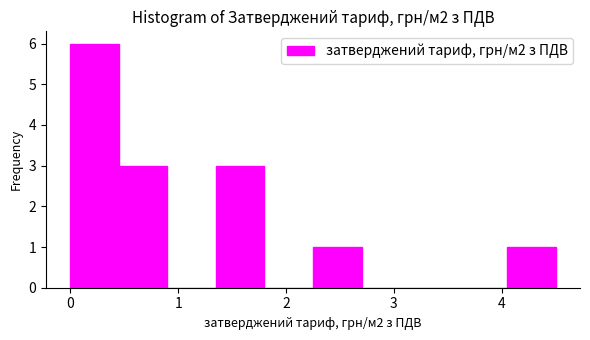

Reading left to right, transcribe this chart: for each bar, give the range it covers on the x-axis and its height. Neither the bar edges nor the heights are printed on the chart, so give them approximately, as read against the axes.

0.0 to 0.5: 6
0.5 to 0.9: 3
0.9 to 1.4: 0
1.4 to 1.8: 3
1.8 to 2.3: 0
2.3 to 2.7: 1
2.7 to 3.2: 0
3.2 to 3.6: 0
3.6 to 4.1: 0
4.1 to 4.5: 1